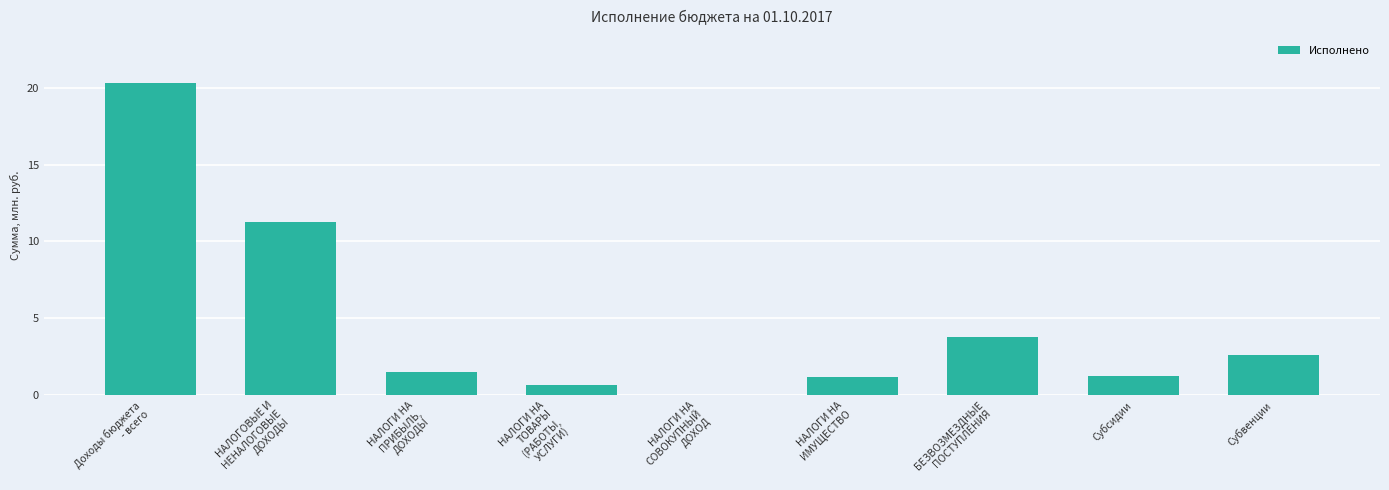

What is the change in value from НАЛОГОВЫЕ И
НЕНАЛОГОВЫЕ
ДОХОДЫ to НАЛОГИ НА
ТОВАРЫ
(РАБОТЫ,
УСЛУГИ)?

-10.7